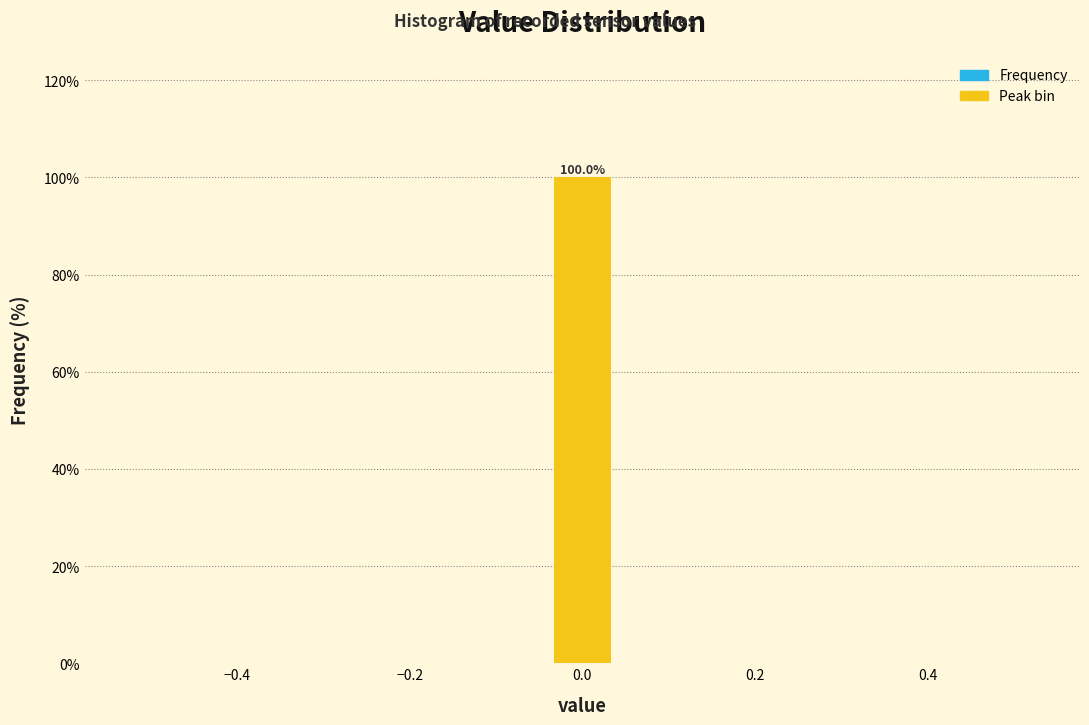

Read against the x-axis, roughly where is the centre of the tallest bar?

0.00